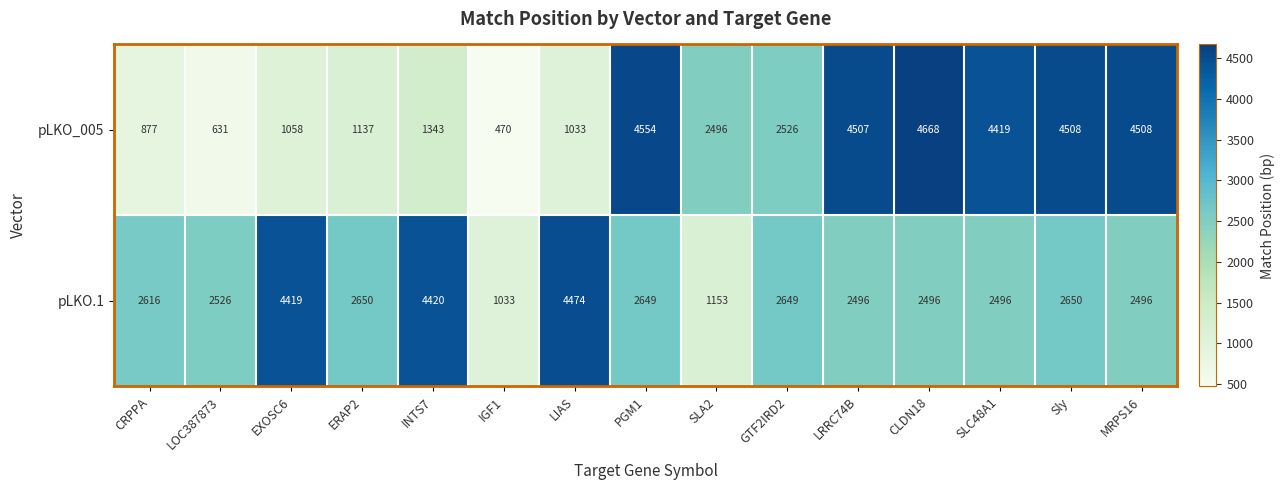

What is the spread (max minus min) of values at EXOSC6?

3361